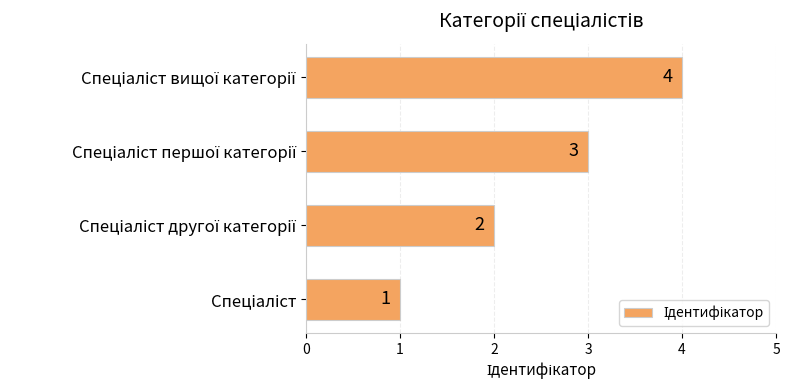

What is the maximum value shown in the chart?

4